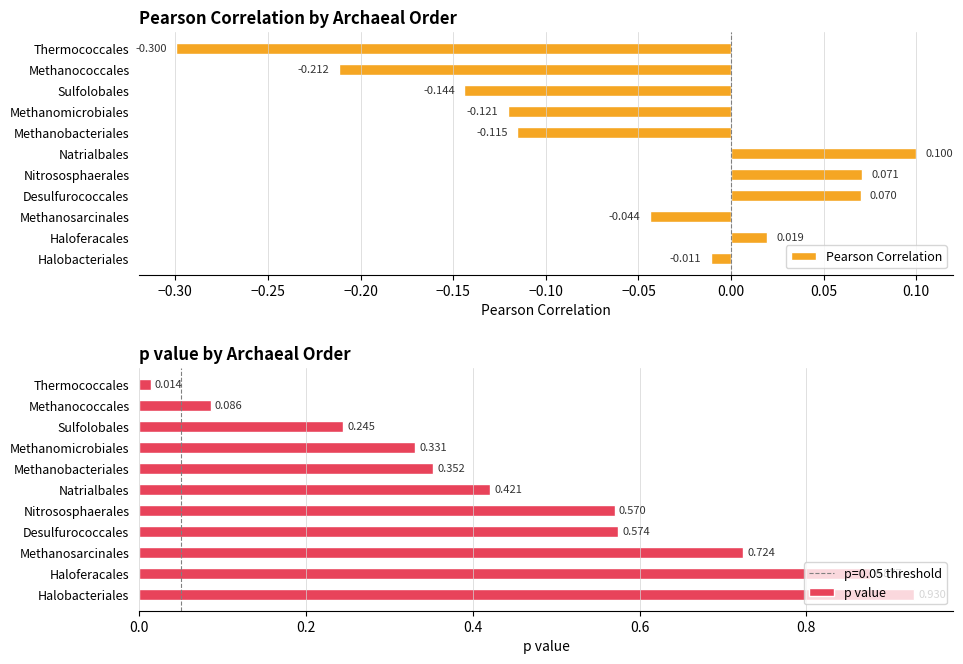

How many bars are there in each group?

2